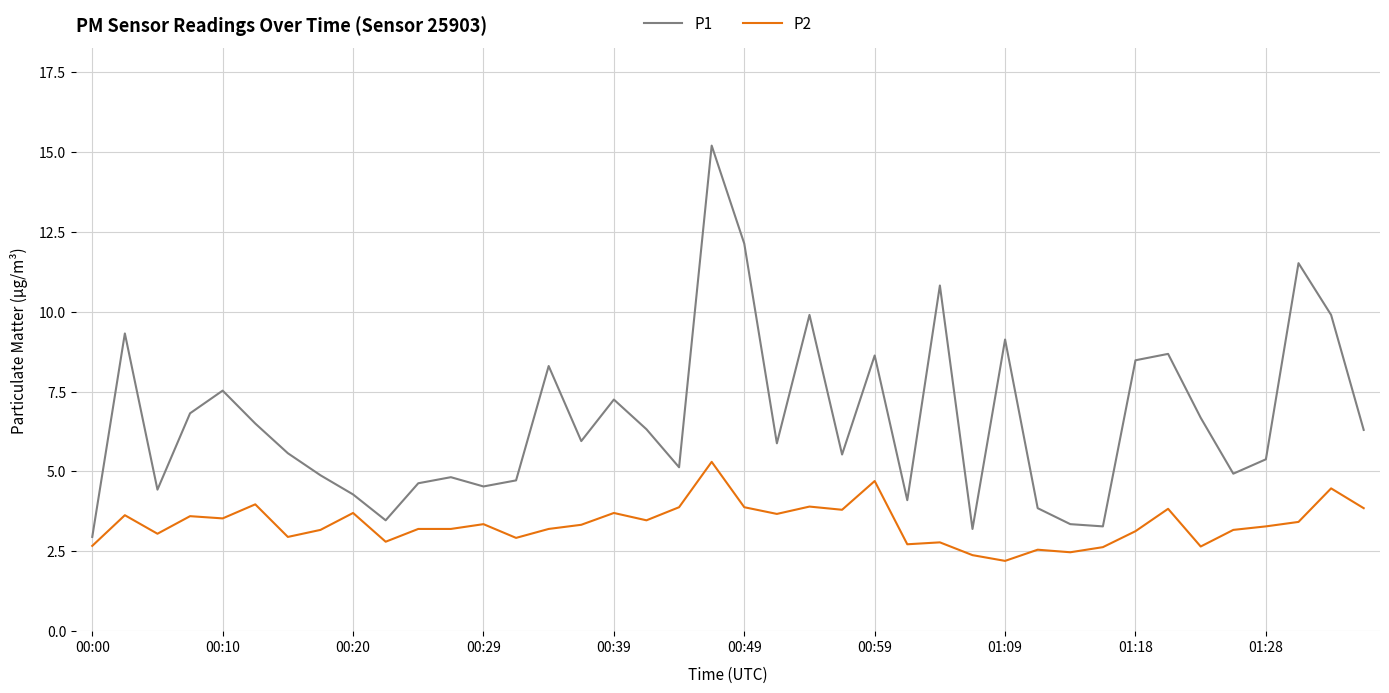

Rank the series by their maximum value, from lowest to highest.

P2, P1